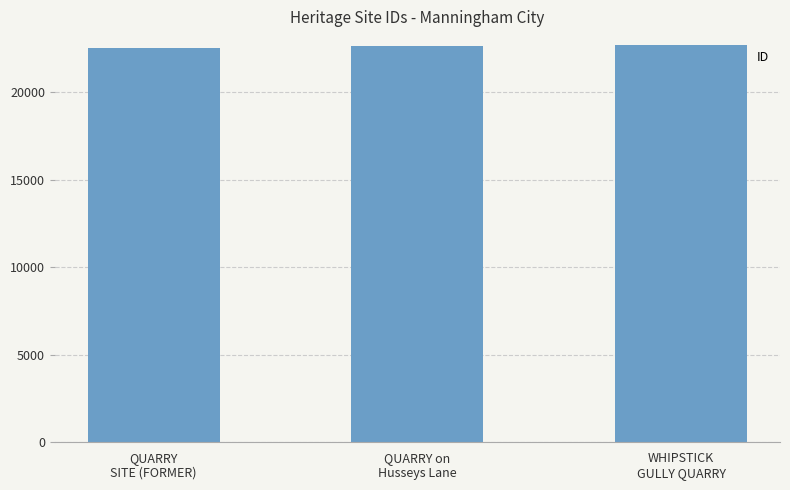

How many values are between 22528 and 22680?

3